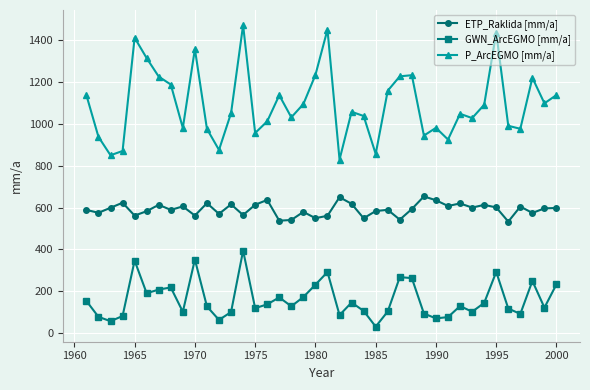

True or false: GWN_ArcEGMO [mm/a] has more than 1 points higher than both neighbors.

True